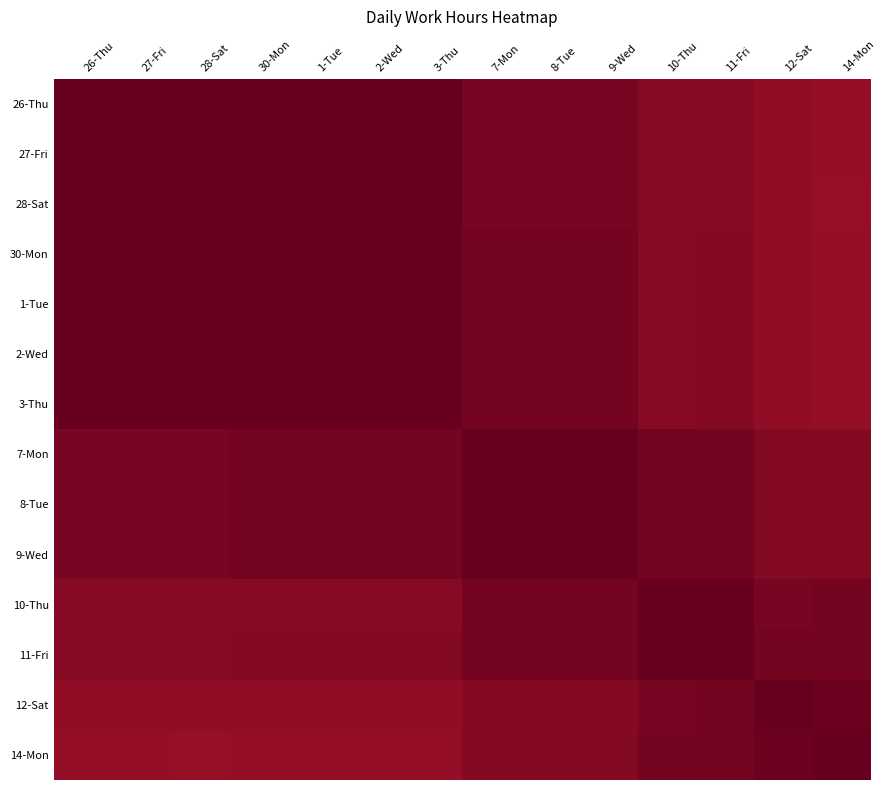

Reading left to right, extract all data points from this chart.

26-Thu: 26-Thu=1.0	27-Fri=1.0	28-Sat=1.0	30-Mon=1.0	1-Tue=1.0	2-Wed=1.0	3-Thu=1.0	7-Mon=1.0	8-Tue=1.0	9-Wed=1.0	10-Thu=0.9	11-Fri=0.9	12-Sat=0.9	14-Mon=0.9
27-Fri: 26-Thu=1.0	27-Fri=1.0	28-Sat=1.0	30-Mon=1.0	1-Tue=1.0	2-Wed=1.0	3-Thu=1.0	7-Mon=1.0	8-Tue=1.0	9-Wed=1.0	10-Thu=0.9	11-Fri=0.9	12-Sat=0.9	14-Mon=0.9
28-Sat: 26-Thu=1.0	27-Fri=1.0	28-Sat=1.0	30-Mon=1.0	1-Tue=1.0	2-Wed=1.0	3-Thu=1.0	7-Mon=1.0	8-Tue=1.0	9-Wed=1.0	10-Thu=0.9	11-Fri=0.9	12-Sat=0.9	14-Mon=0.9
30-Mon: 26-Thu=1.0	27-Fri=1.0	28-Sat=1.0	30-Mon=1.0	1-Tue=1.0	2-Wed=1.0	3-Thu=1.0	7-Mon=1.0	8-Tue=1.0	9-Wed=1.0	10-Thu=0.9	11-Fri=0.9	12-Sat=0.9	14-Mon=0.9
1-Tue: 26-Thu=1.0	27-Fri=1.0	28-Sat=1.0	30-Mon=1.0	1-Tue=1.0	2-Wed=1.0	3-Thu=1.0	7-Mon=1.0	8-Tue=1.0	9-Wed=1.0	10-Thu=0.9	11-Fri=0.9	12-Sat=0.9	14-Mon=0.9
2-Wed: 26-Thu=1.0	27-Fri=1.0	28-Sat=1.0	30-Mon=1.0	1-Tue=1.0	2-Wed=1.0	3-Thu=1.0	7-Mon=1.0	8-Tue=1.0	9-Wed=1.0	10-Thu=0.9	11-Fri=0.9	12-Sat=0.9	14-Mon=0.9
3-Thu: 26-Thu=1.0	27-Fri=1.0	28-Sat=1.0	30-Mon=1.0	1-Tue=1.0	2-Wed=1.0	3-Thu=1.0	7-Mon=1.0	8-Tue=1.0	9-Wed=1.0	10-Thu=0.9	11-Fri=0.9	12-Sat=0.9	14-Mon=0.9
7-Mon: 26-Thu=1.0	27-Fri=1.0	28-Sat=1.0	30-Mon=1.0	1-Tue=1.0	2-Wed=1.0	3-Thu=1.0	7-Mon=1.0	8-Tue=1.0	9-Wed=1.0	10-Thu=1.0	11-Fri=1.0	12-Sat=0.9	14-Mon=0.9
8-Tue: 26-Thu=1.0	27-Fri=1.0	28-Sat=1.0	30-Mon=1.0	1-Tue=1.0	2-Wed=1.0	3-Thu=1.0	7-Mon=1.0	8-Tue=1.0	9-Wed=1.0	10-Thu=1.0	11-Fri=1.0	12-Sat=0.9	14-Mon=0.9
9-Wed: 26-Thu=1.0	27-Fri=1.0	28-Sat=1.0	30-Mon=1.0	1-Tue=1.0	2-Wed=1.0	3-Thu=1.0	7-Mon=1.0	8-Tue=1.0	9-Wed=1.0	10-Thu=1.0	11-Fri=1.0	12-Sat=0.9	14-Mon=0.9
10-Thu: 26-Thu=0.9	27-Fri=0.9	28-Sat=0.9	30-Mon=0.9	1-Tue=0.9	2-Wed=0.9	3-Thu=0.9	7-Mon=1.0	8-Tue=1.0	9-Wed=1.0	10-Thu=1.0	11-Fri=1.0	12-Sat=1.0	14-Mon=1.0
11-Fri: 26-Thu=0.9	27-Fri=0.9	28-Sat=0.9	30-Mon=0.9	1-Tue=0.9	2-Wed=0.9	3-Thu=0.9	7-Mon=1.0	8-Tue=1.0	9-Wed=1.0	10-Thu=1.0	11-Fri=1.0	12-Sat=1.0	14-Mon=1.0
12-Sat: 26-Thu=0.9	27-Fri=0.9	28-Sat=0.9	30-Mon=0.9	1-Tue=0.9	2-Wed=0.9	3-Thu=0.9	7-Mon=0.9	8-Tue=0.9	9-Wed=0.9	10-Thu=1.0	11-Fri=1.0	12-Sat=1.0	14-Mon=1.0
14-Mon: 26-Thu=0.9	27-Fri=0.9	28-Sat=0.9	30-Mon=0.9	1-Tue=0.9	2-Wed=0.9	3-Thu=0.9	7-Mon=0.9	8-Tue=0.9	9-Wed=0.9	10-Thu=1.0	11-Fri=1.0	12-Sat=1.0	14-Mon=1.0